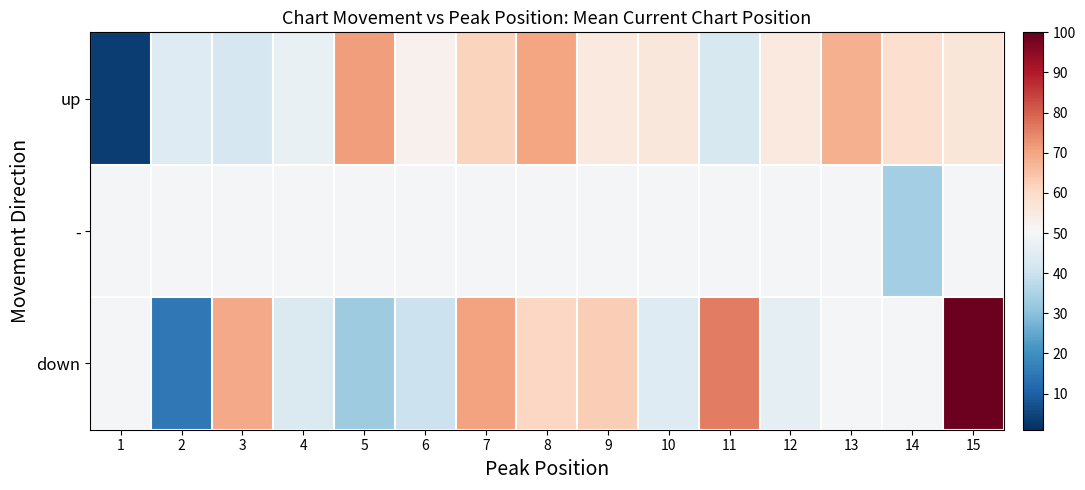

Which label corresponds to the largest value in the chart?

15